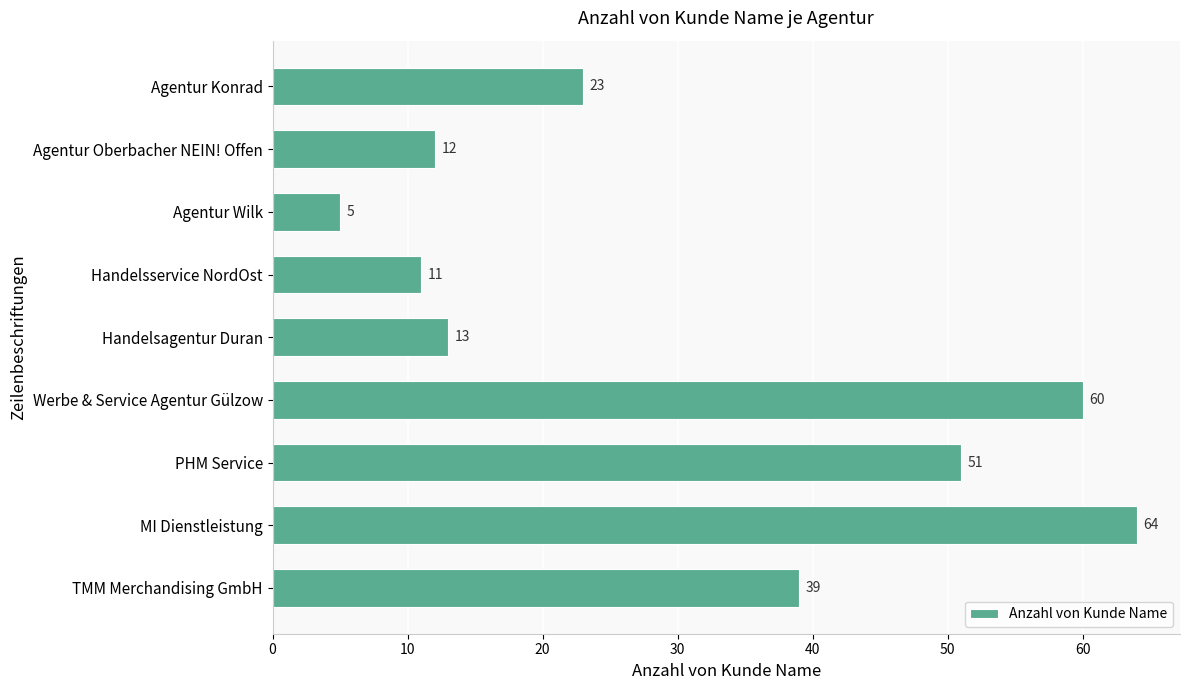

What is the label of the 5th bar from the bottom?

Handelsagentur Duran